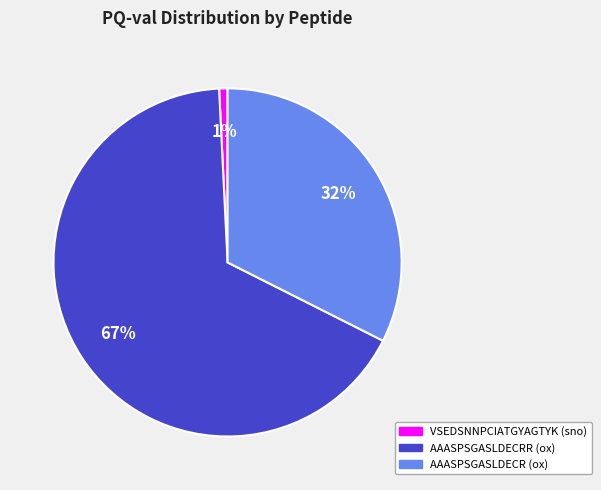

What is the smallest slice in the pie chart?

VSEDSNNPCIATGYAGTYK (sno)